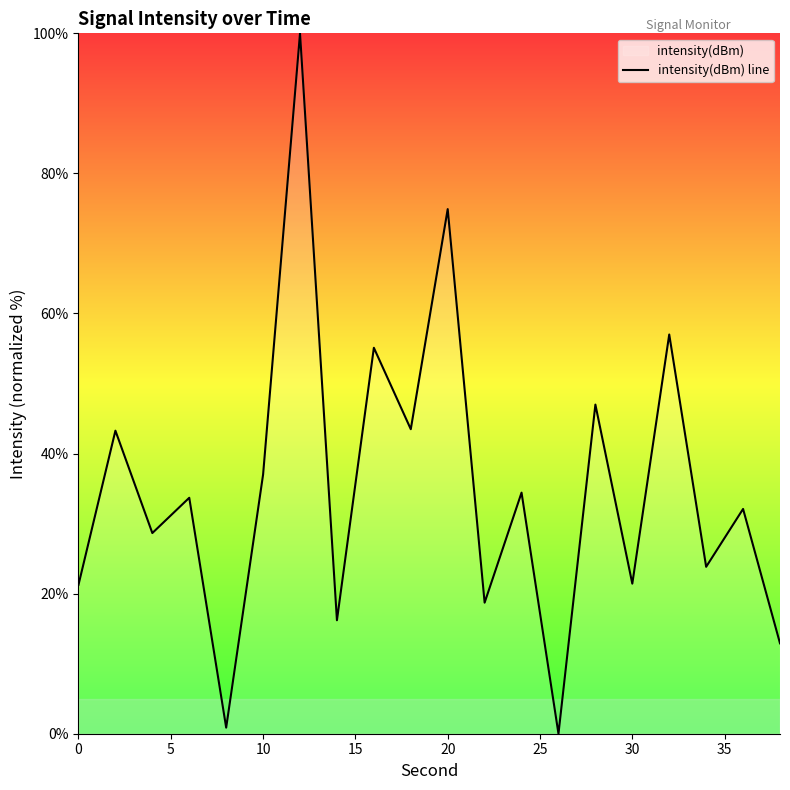

What value does the data have at 10?

37.0